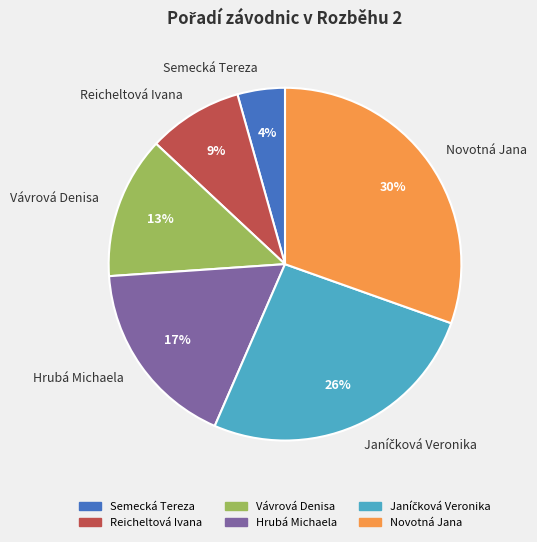

Between Semecká Tereza and Hrubá Michaela, which is larger?

Hrubá Michaela